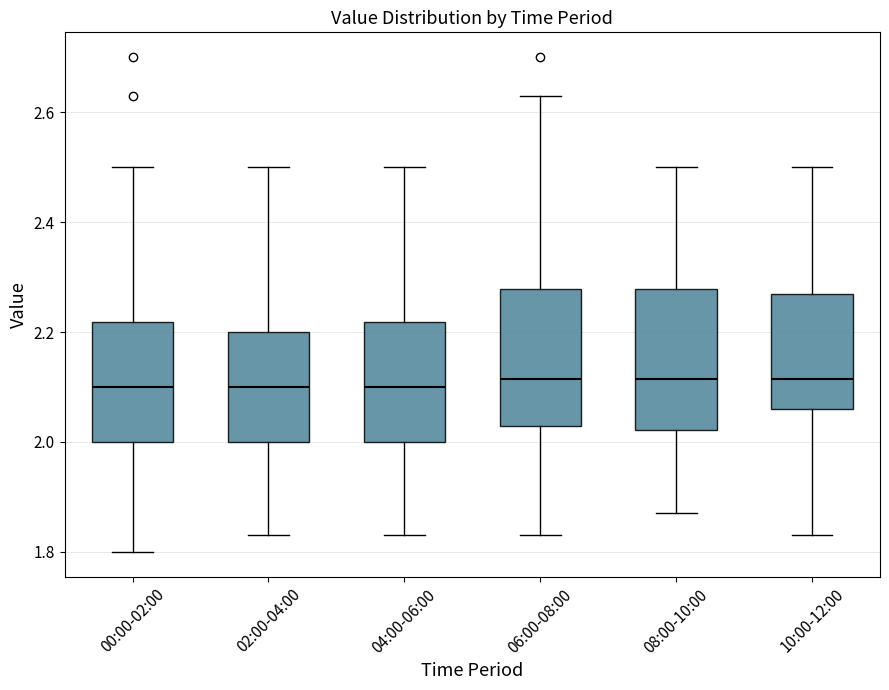

Reading left to right, read every box against the y-axis: the position of its median line, the range the box covers, and the ends of its whiskers. The values are not printed on the chart, so give them approximately, as read against the axis.

00:00-02:00: median 2.10, box 2.00 to 2.22, whiskers 1.80 to 2.50
02:00-04:00: median 2.10, box 2.00 to 2.20, whiskers 1.84 to 2.50
04:00-06:00: median 2.10, box 2.00 to 2.22, whiskers 1.84 to 2.50
06:00-08:00: median 2.12, box 2.04 to 2.28, whiskers 1.84 to 2.64
08:00-10:00: median 2.12, box 2.02 to 2.28, whiskers 1.88 to 2.50
10:00-12:00: median 2.12, box 2.06 to 2.28, whiskers 1.84 to 2.50